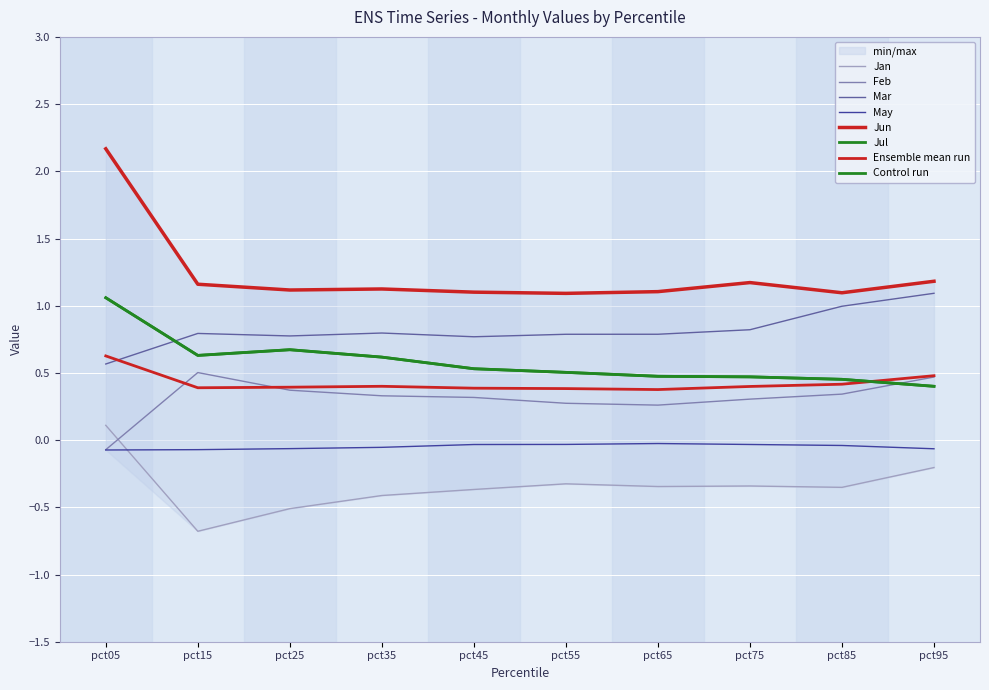

The value of Jul at pct15 is 0.3. True or false?

False